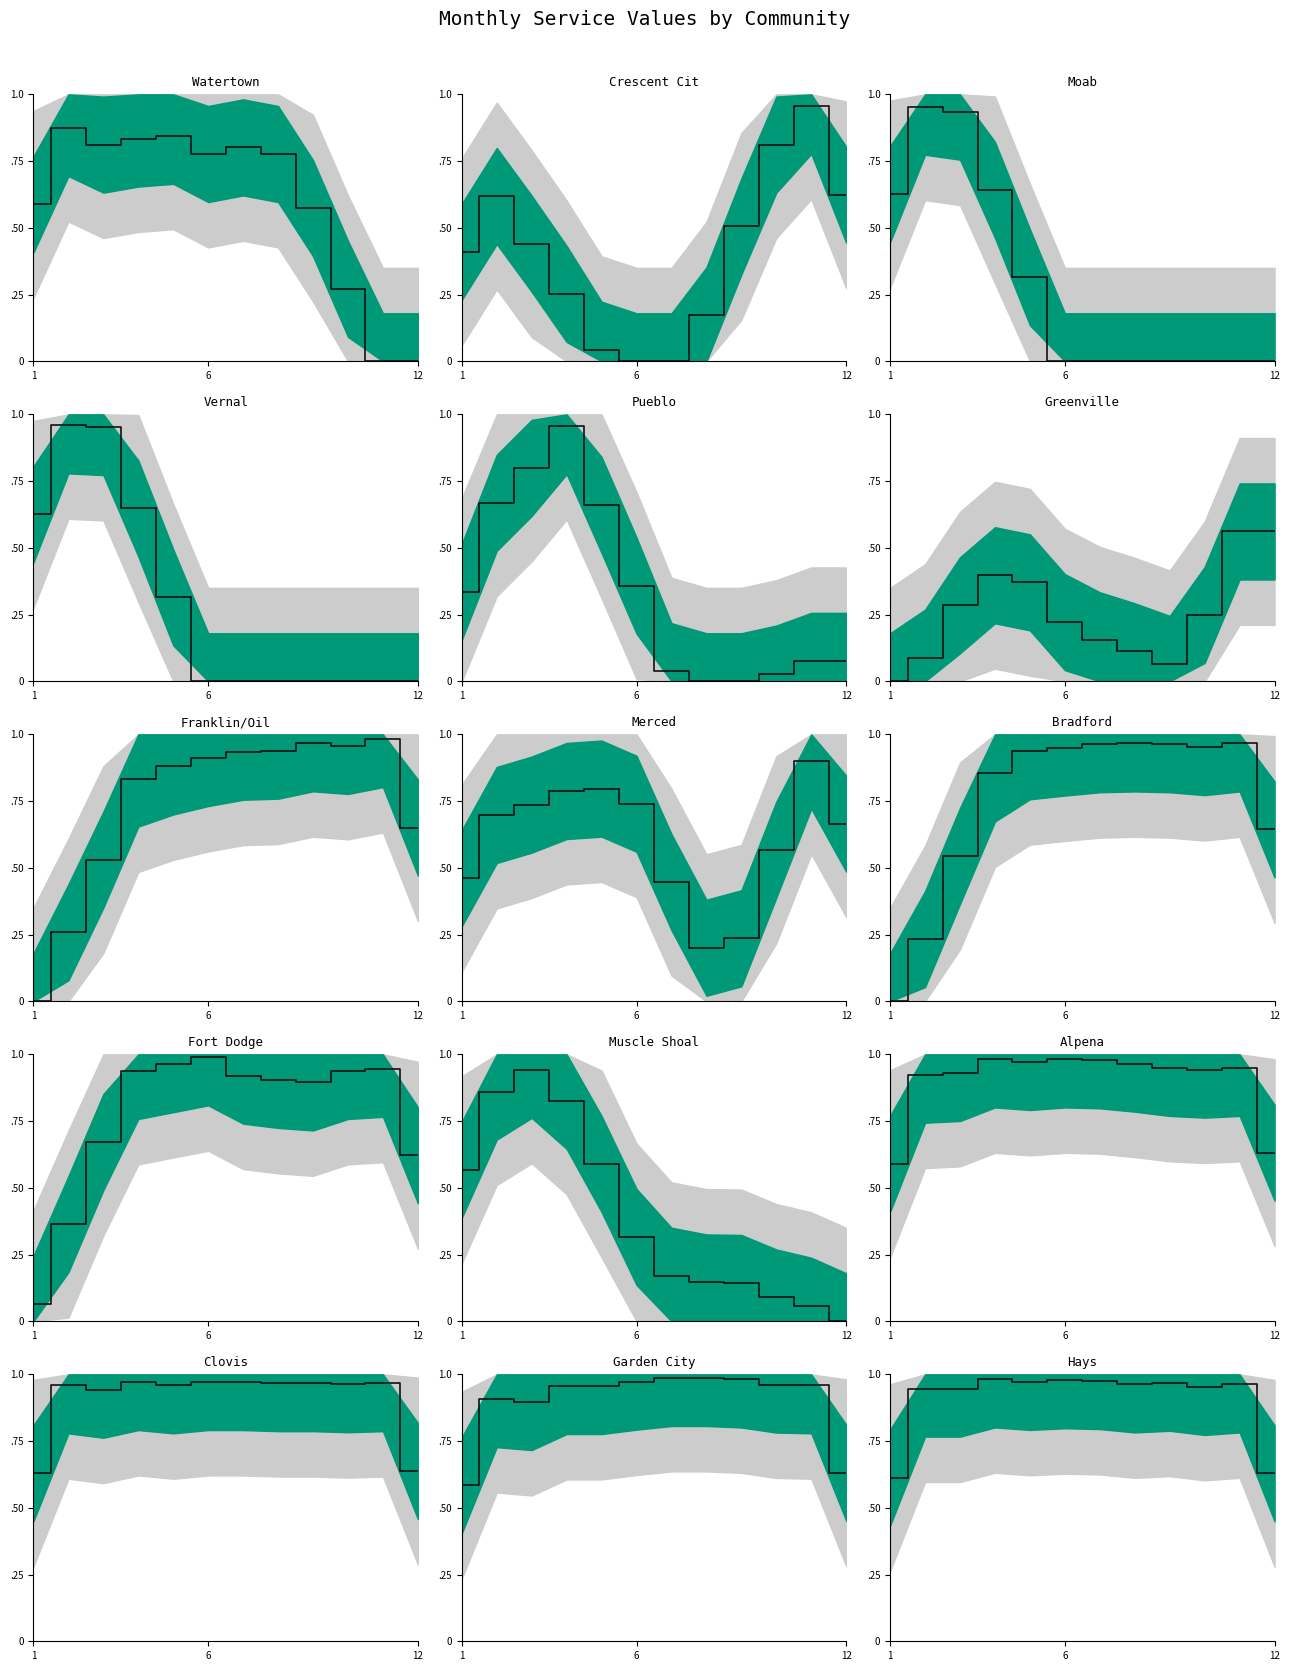

What is the difference between the maximum and minimum values?

0.4